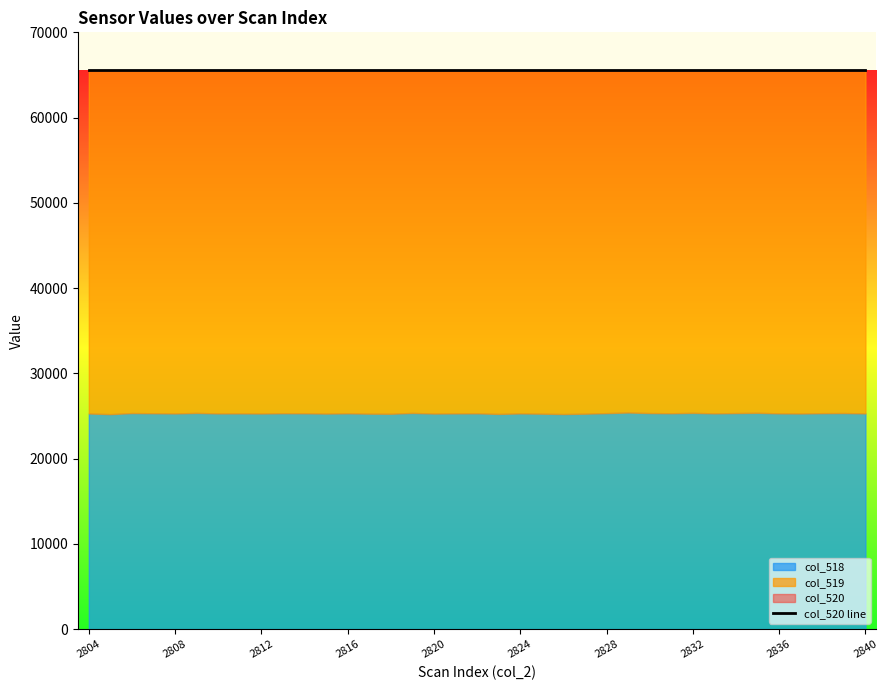

What is the minimum value for col_520?

65535